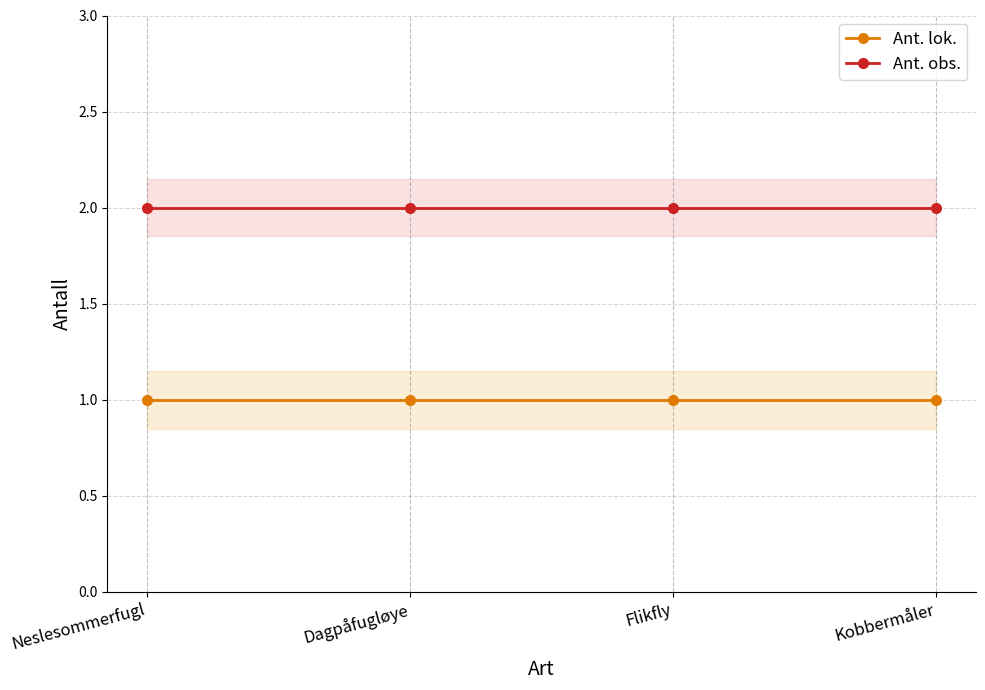

At how many categories does at least one series exceed 1?

4